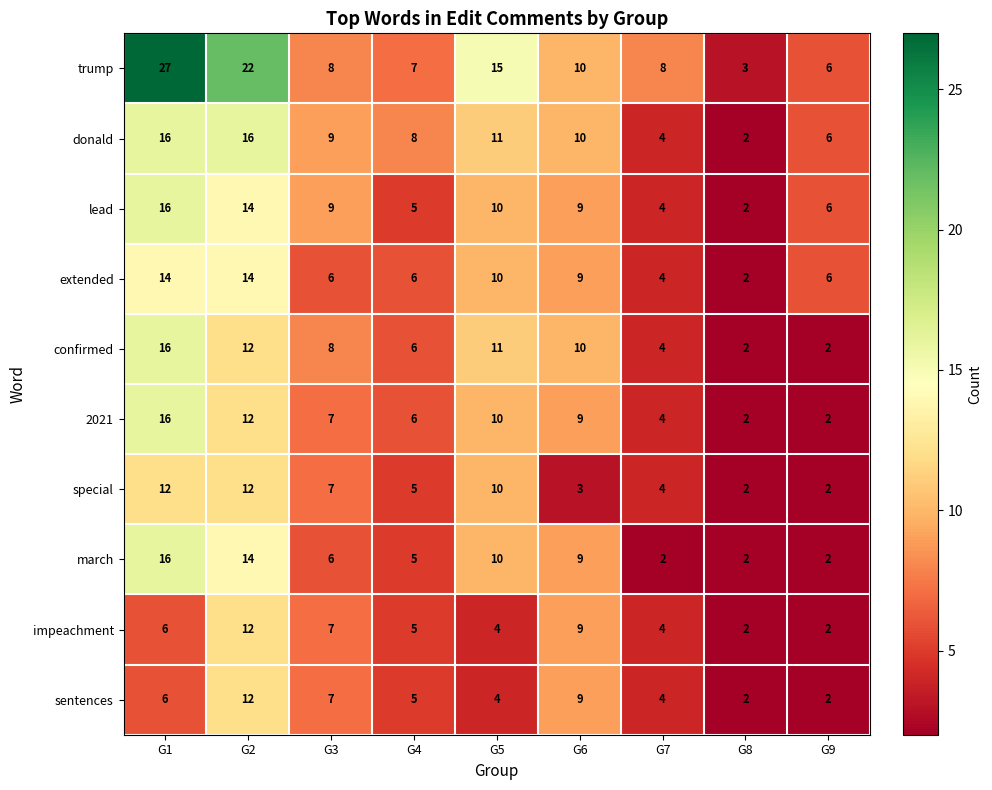

What is the minimum value shown in the chart?

2